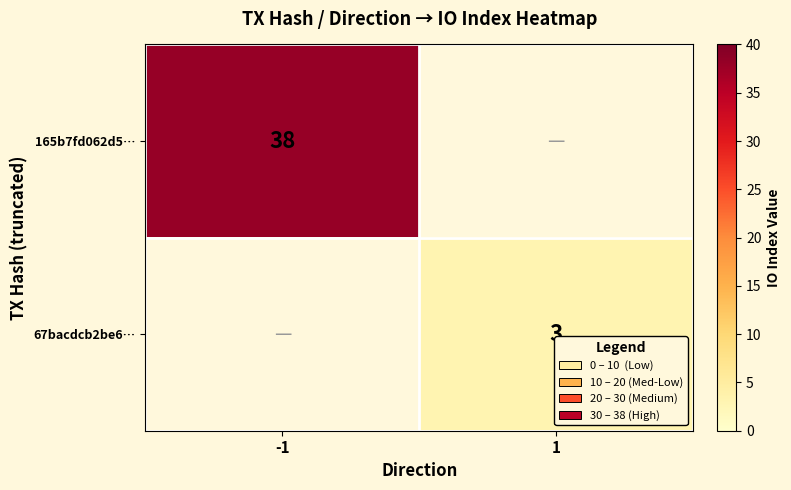

The value of 67bacdcb2be6… at 1 is 3. True or false?

True